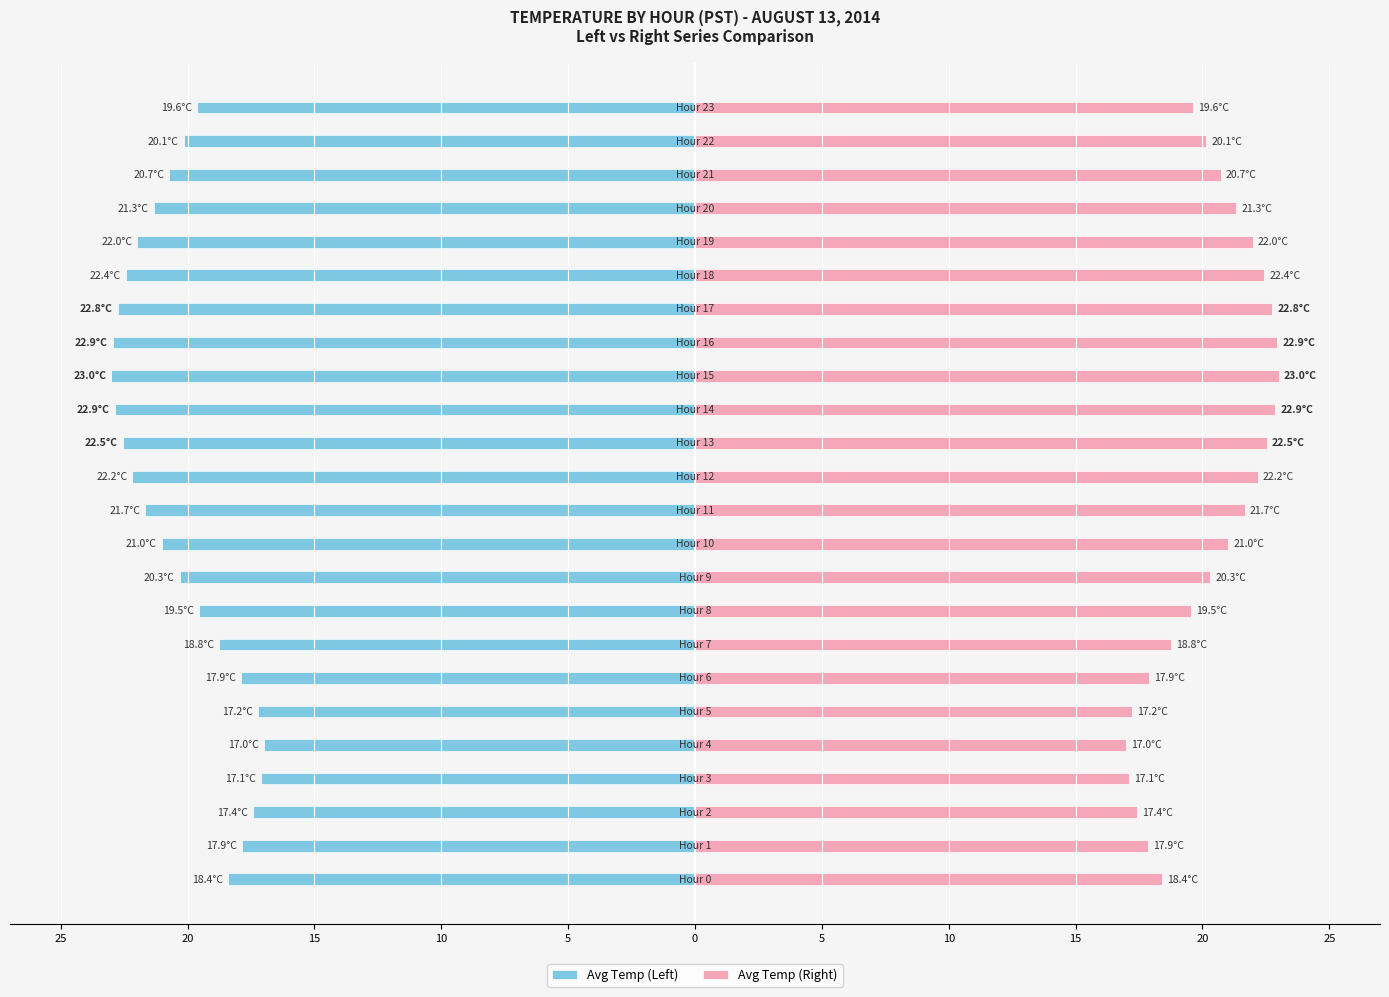

Are the bars grouped side by side (vs. stacked)?

Yes